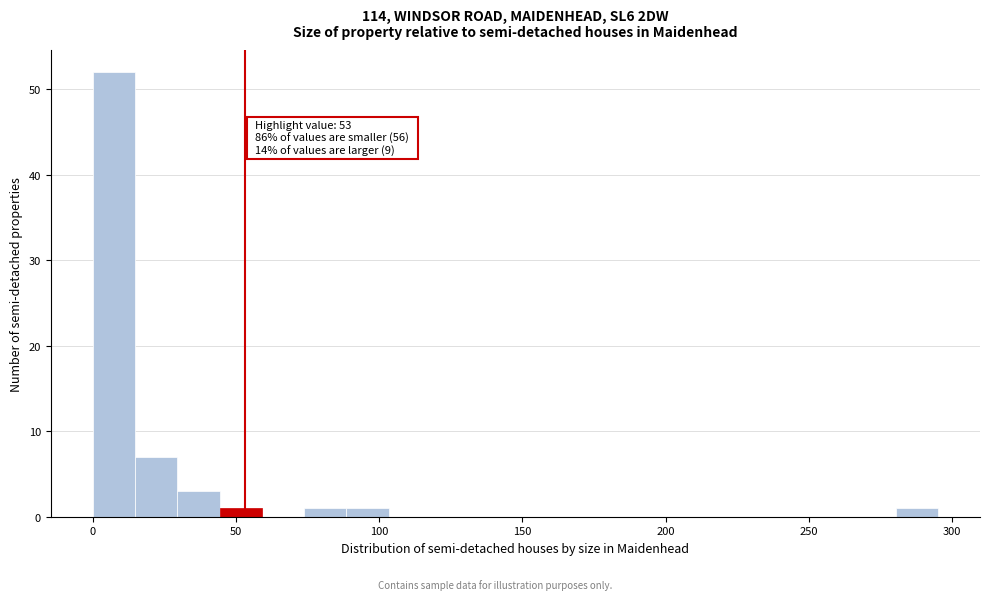

Around what value on the x-axis is the tallest bar? Give the approximate position of its centre, as read against the axis.

5